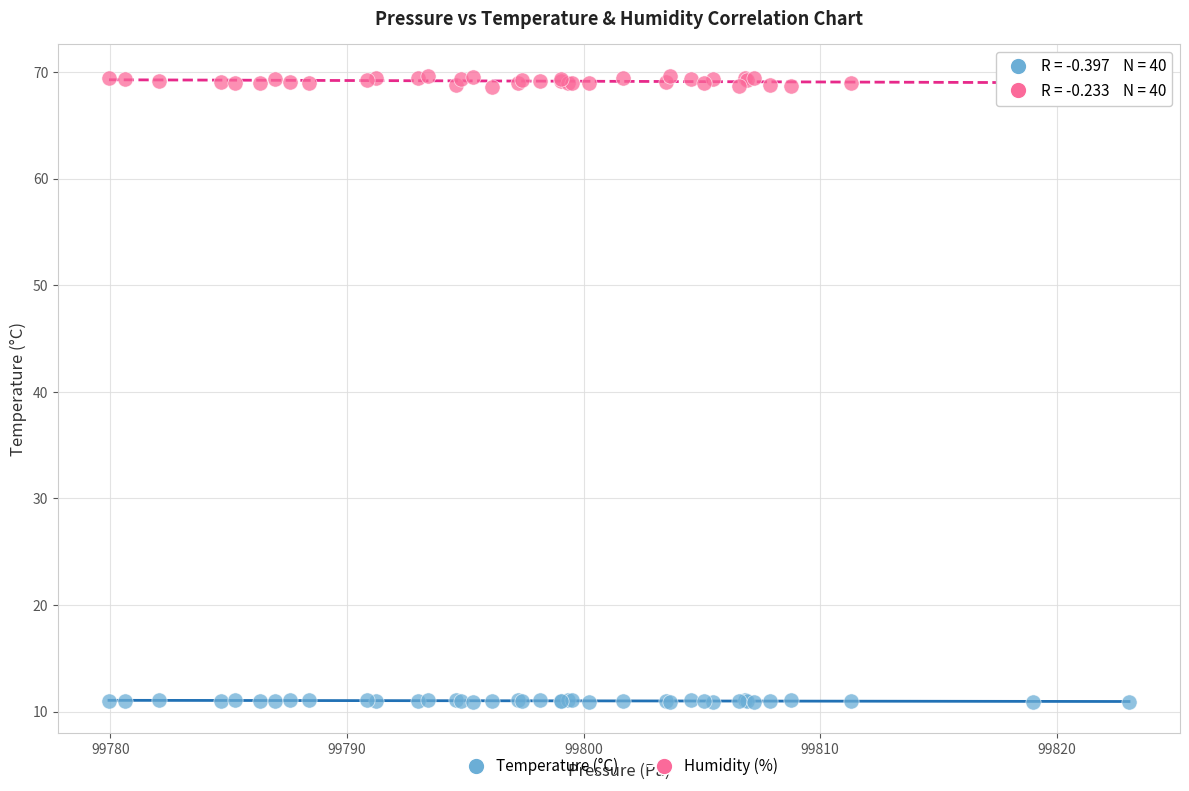

What is the X range (max minus min) for the scatter plot?

43.1